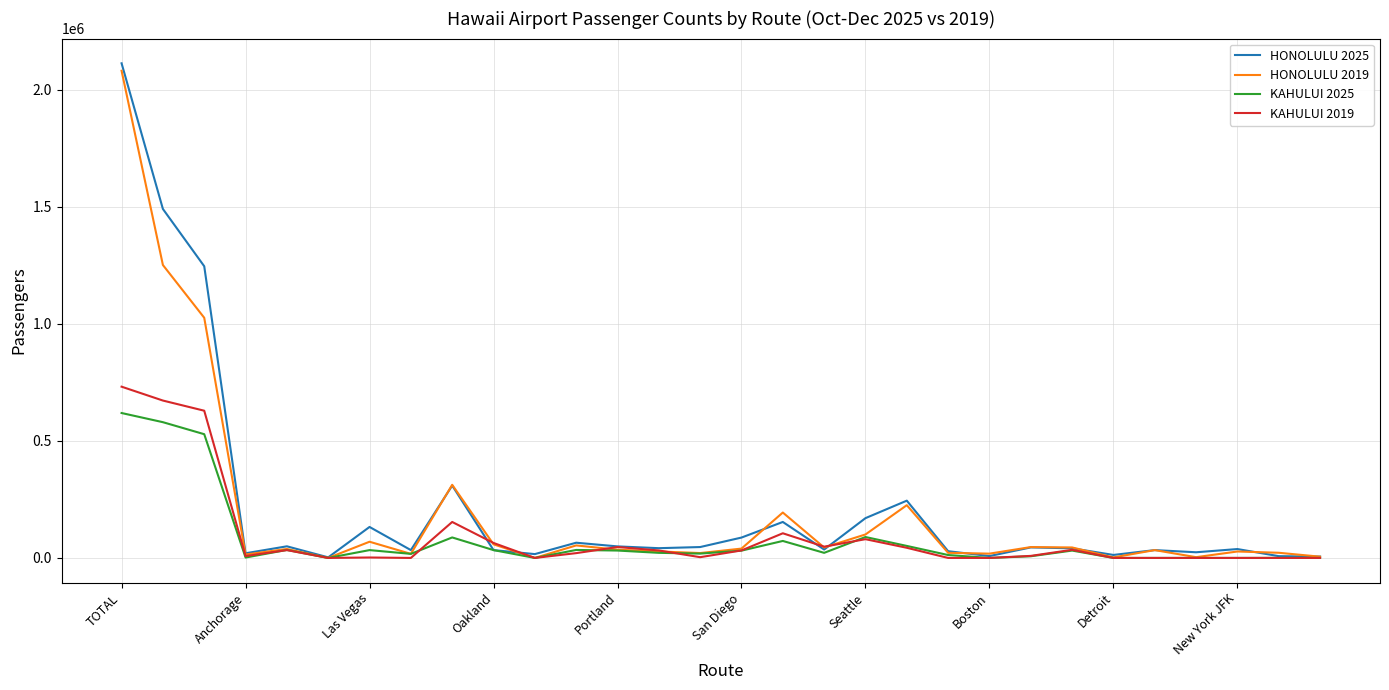

What is the greatest value displayed?

2113602